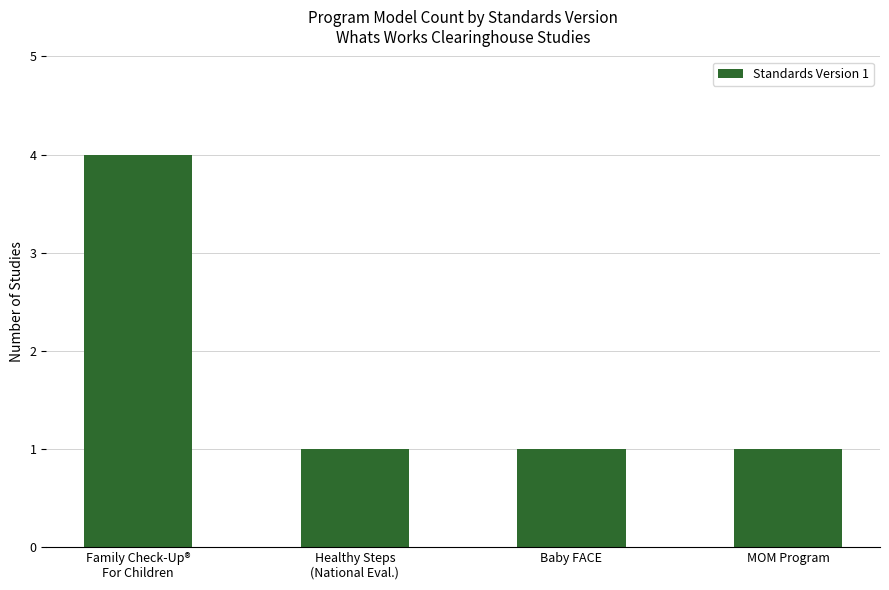

The value at MOM Program is 0. True or false?

False